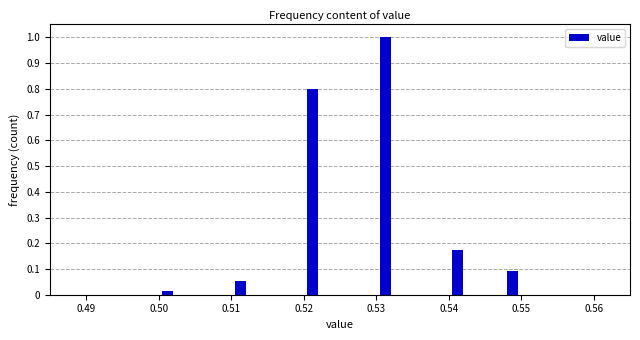

Read against the x-axis, roughly where is the centre of the tallest bar?

0.531